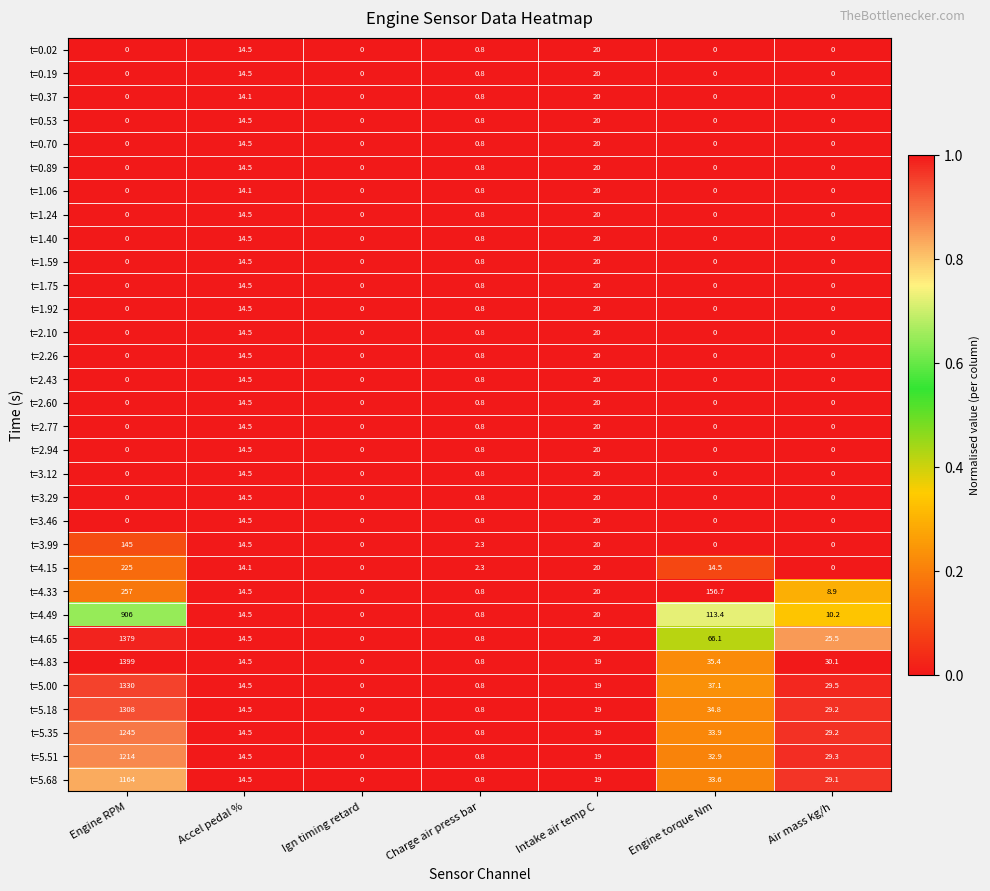

What is the maximum value shown in the chart?

1399.0